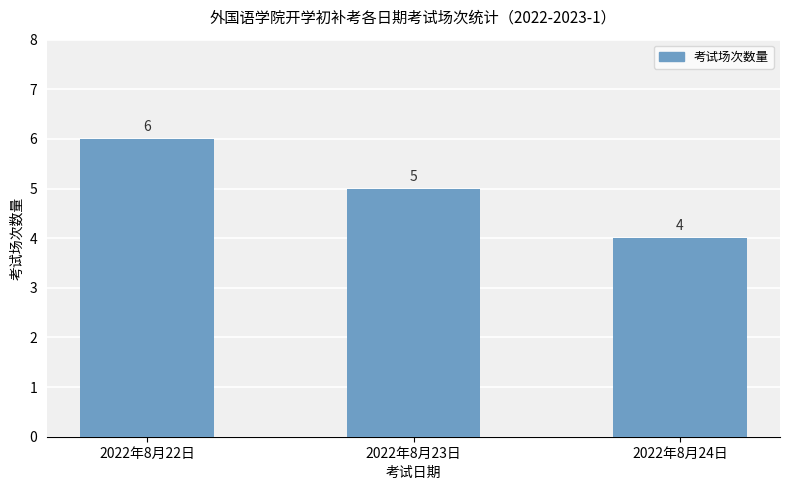

What is the label of the 2nd bar from the left?

2022年8月23日